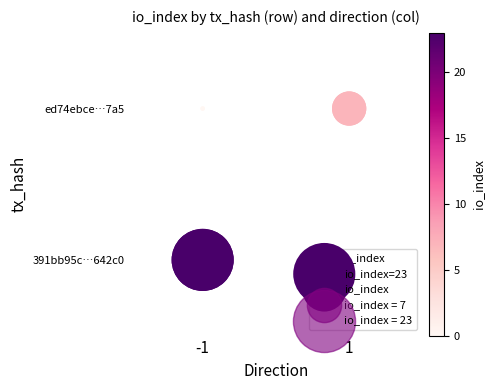

How many data points does each series have?

4